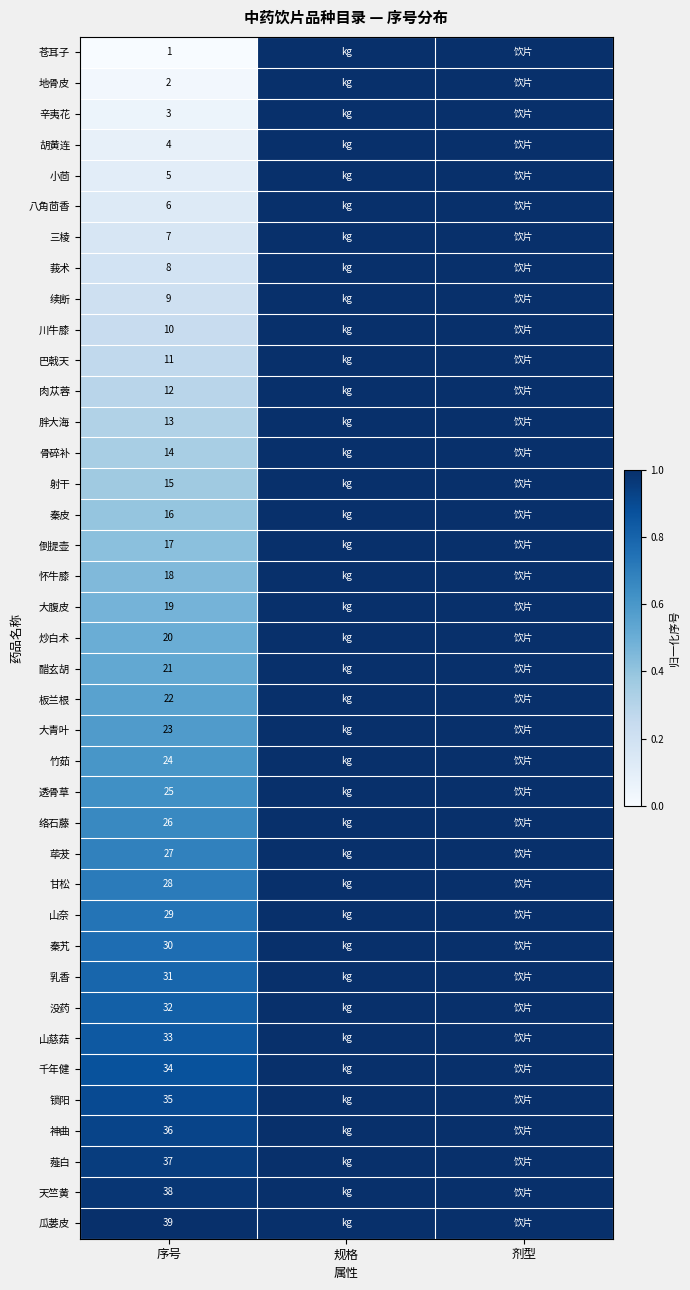

What is the total value across all series at 序号?

780